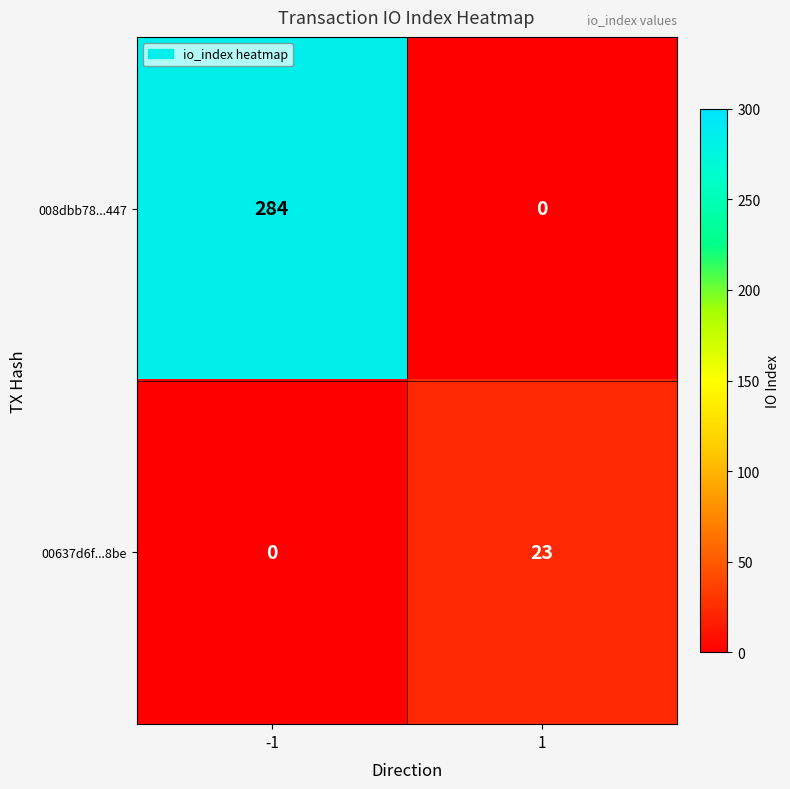

How many data points does each series have?

2